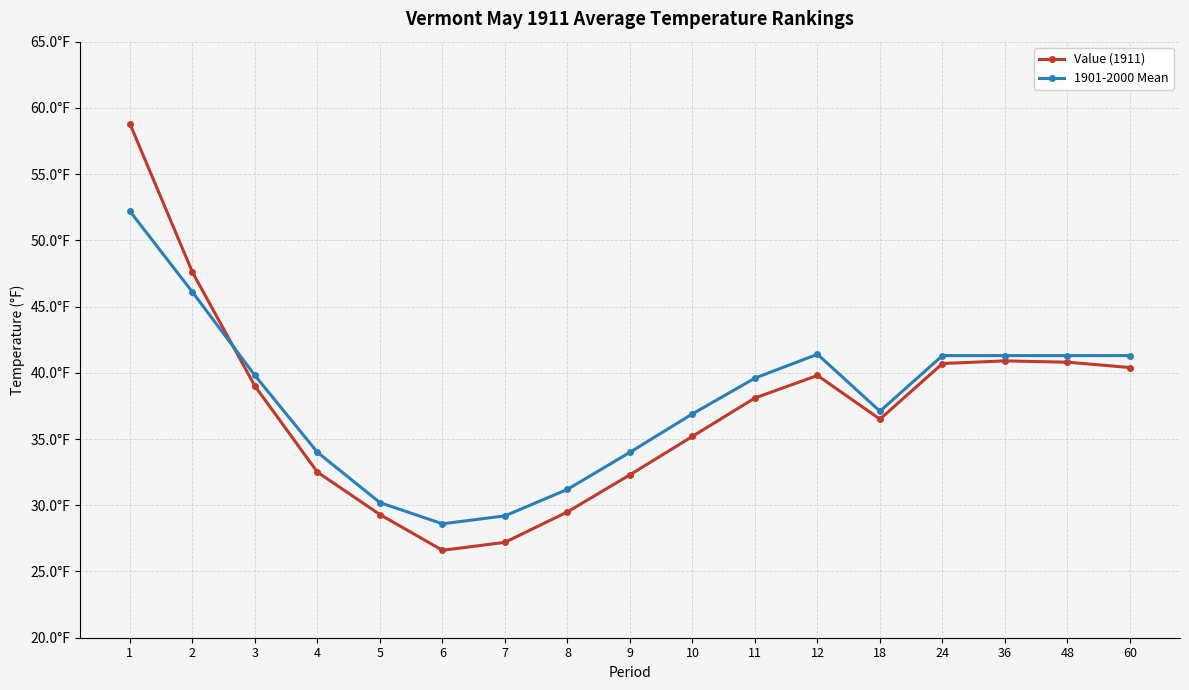

Where does the Value (1911) series first go above 38?

1